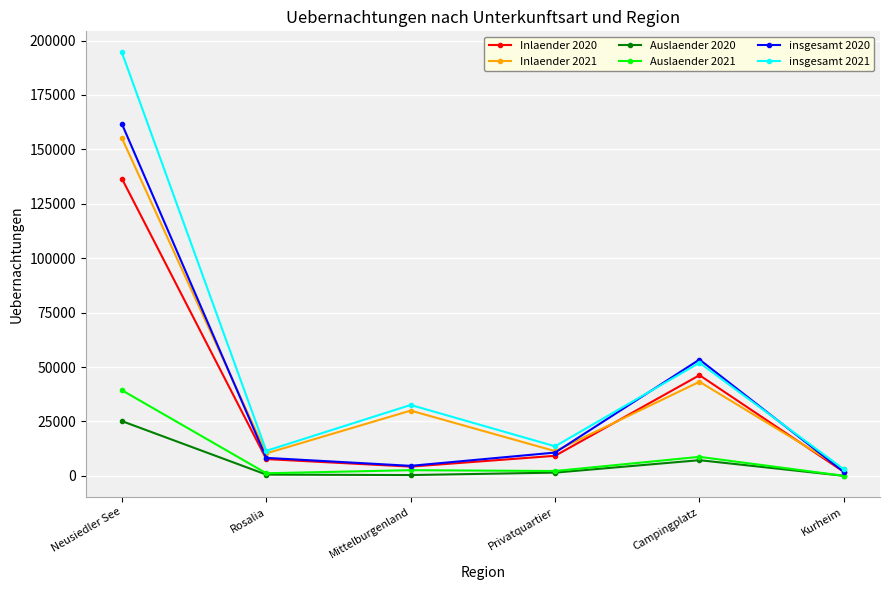

Is the value of Inlaender 2020 at Mittelburgenland greater than the value of Auslaender 2021 at Kurheim?

Yes